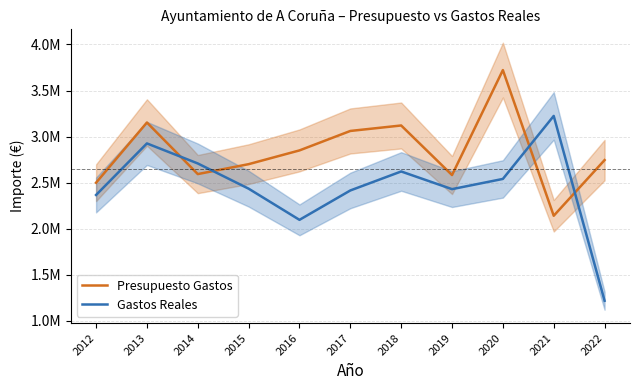

How many values in the Gastos Reales series are below 2433410?

5